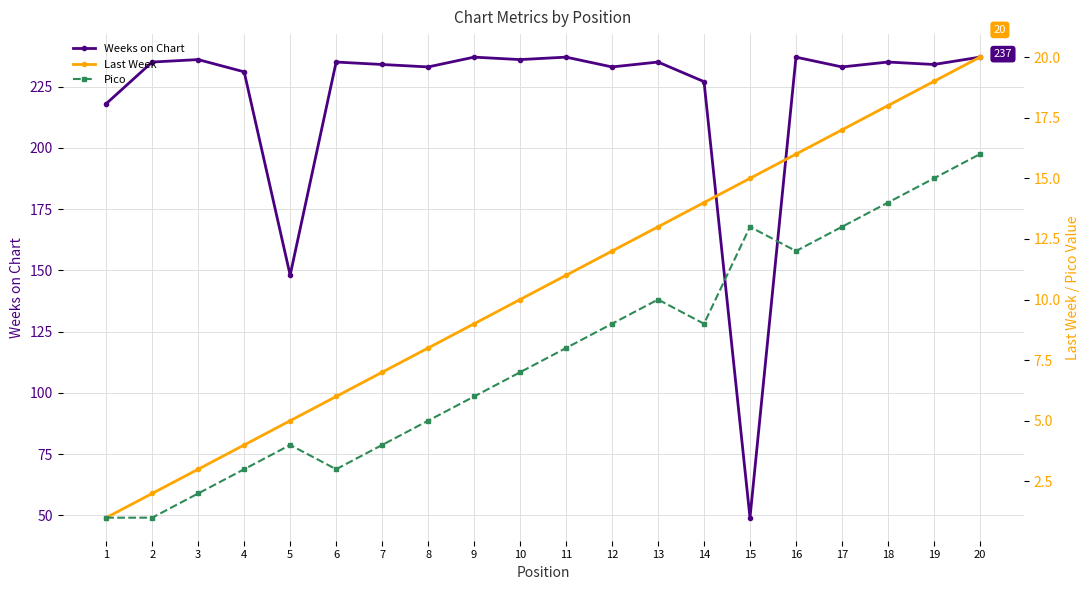

At 7, list the series in order from smallest to largest.

Pico, Last Week, Weeks on Chart